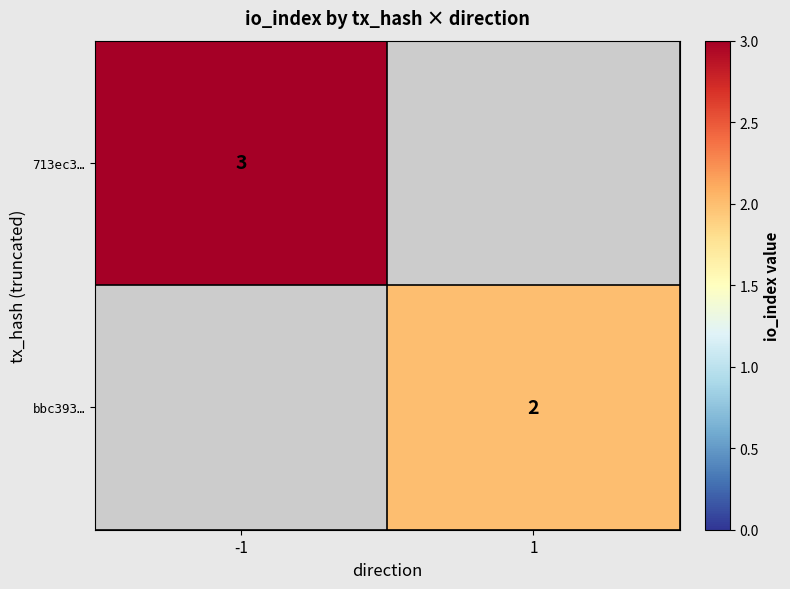

Which category has the lowest value across all series?

1